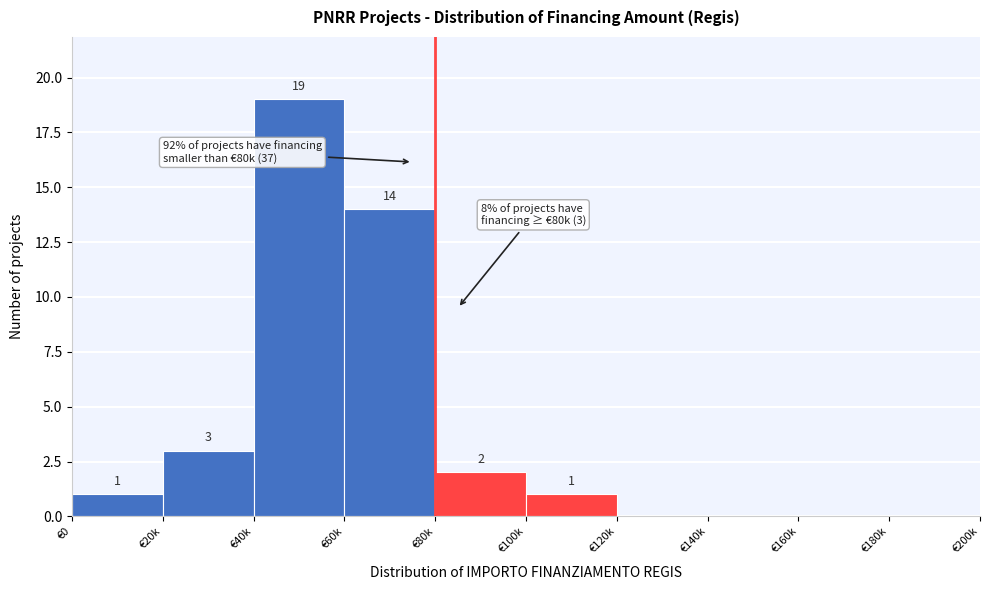

Reading right to left, transcribe all the data shown in this chart.

€180k=0	€160k=0	€140k=0	€120k=0	€100k=1	€80k=2	€60k=14	€40k=19	€20k=3	€0=1